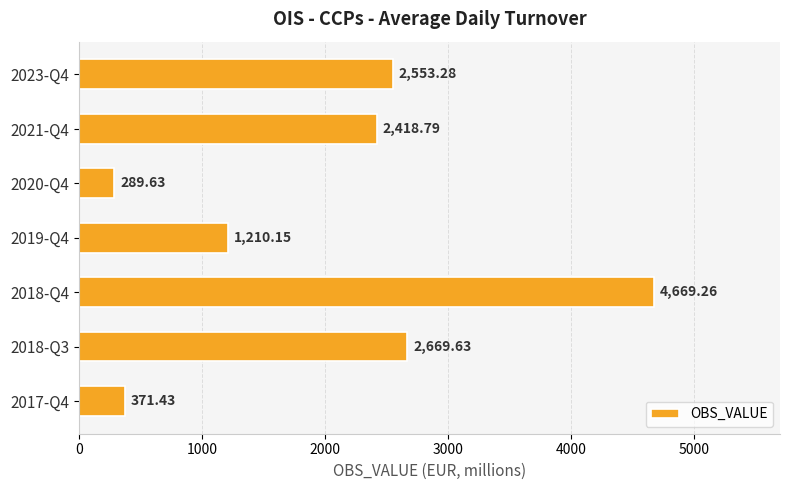

How many data points are less than 2418?

3